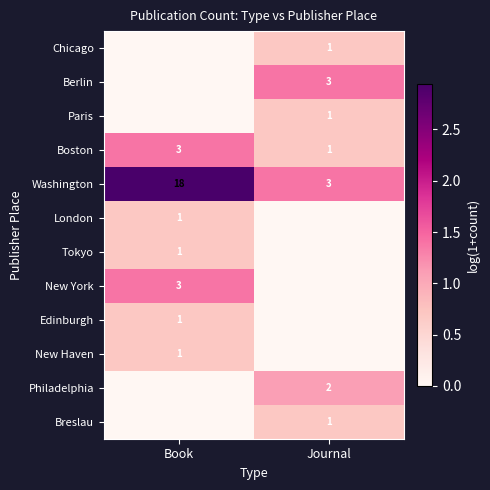

True or false: Paris has a value of 1 at Journal.

True